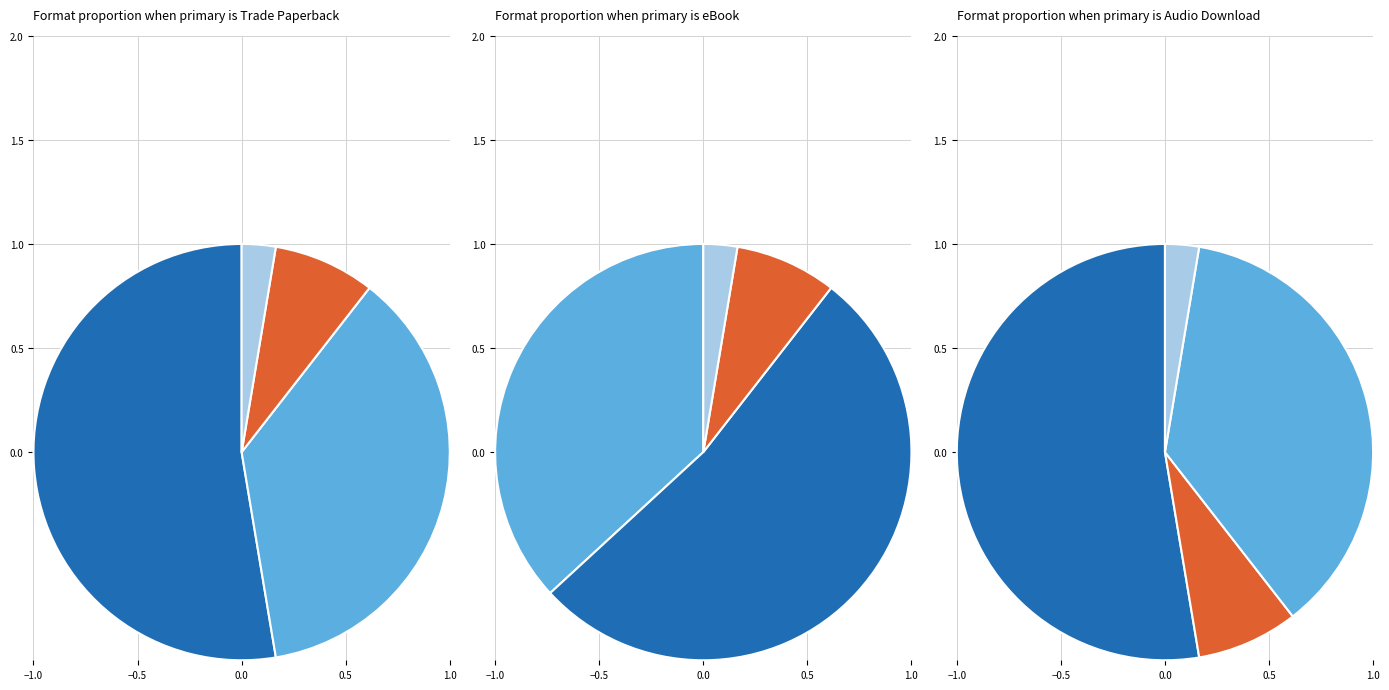

To the nearest percent, what is the average slice percentage?

25%